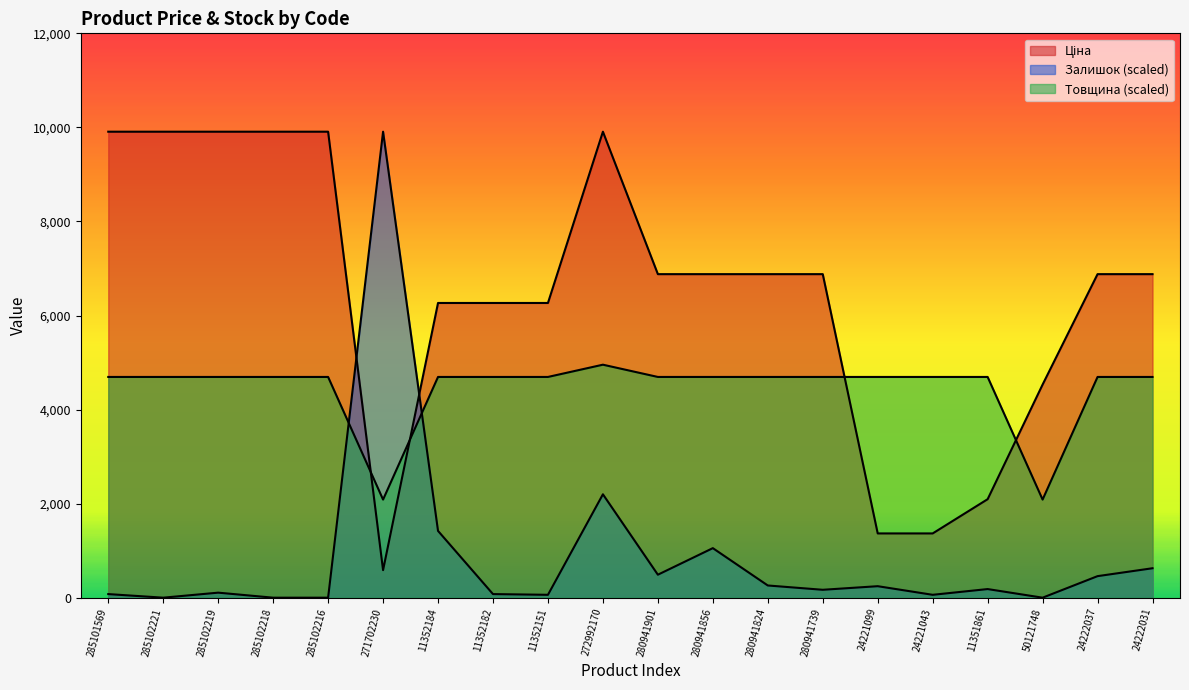

Read the Ціна value at 24222037.

6879.5